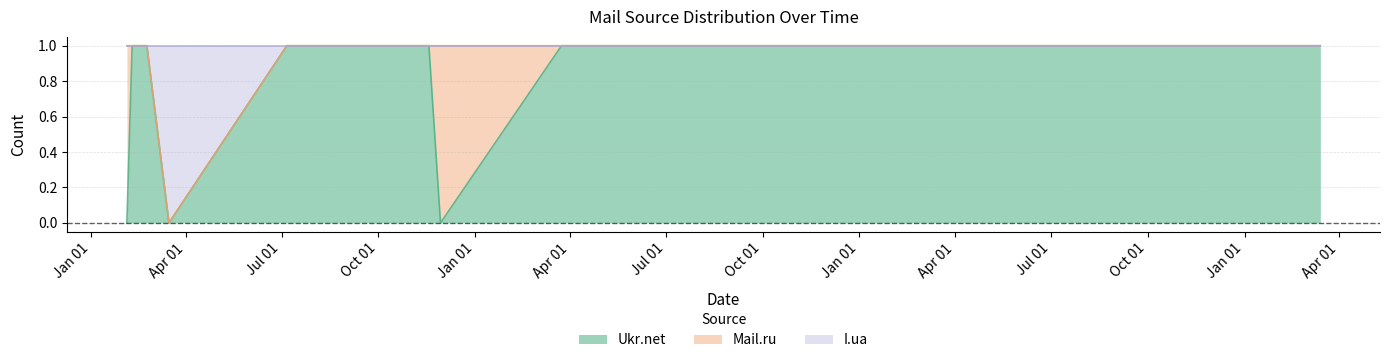

How many values in Ukr.net are above zero?

22